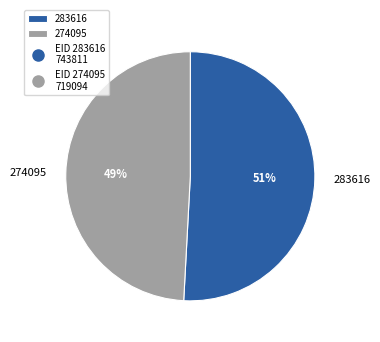

Combined, do 283616 and 274095 account for over 50%?

Yes